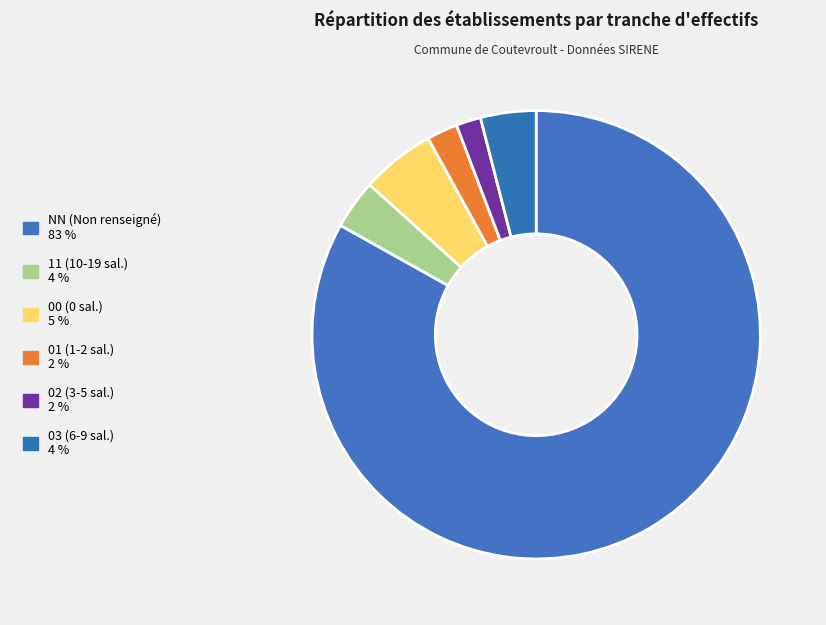

Approximately how many times larger is the value at 00 compared to 01?

2.4